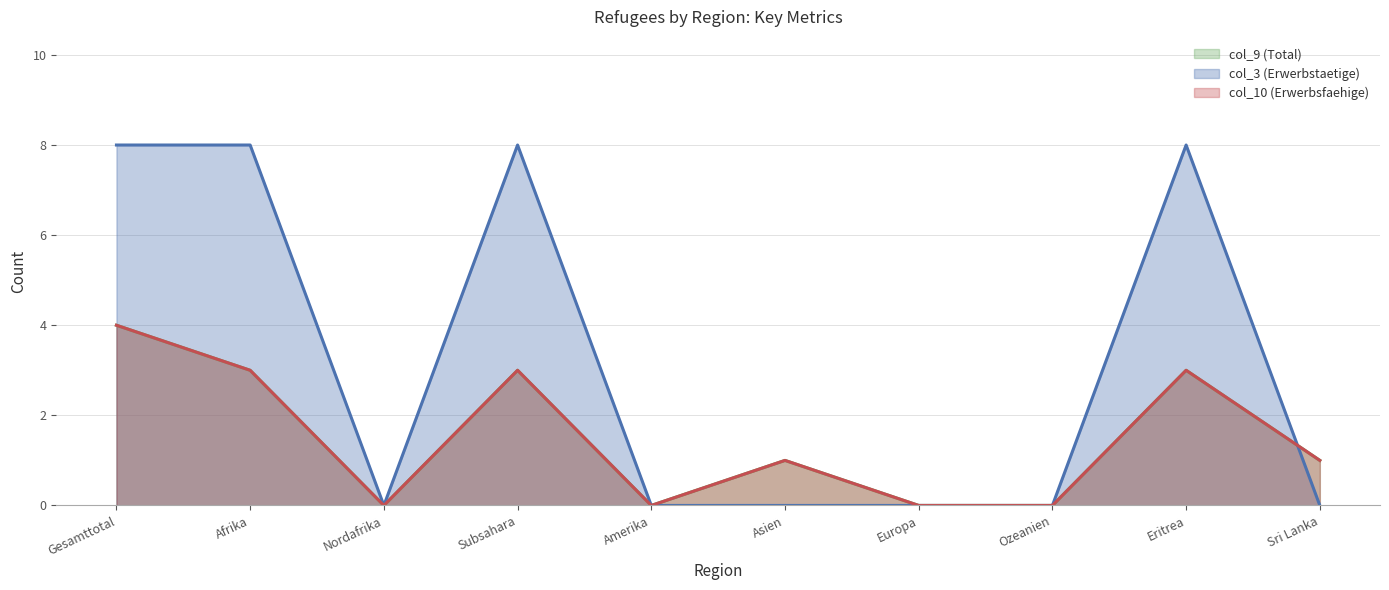

What is the highest value of the col_9 (Total) series?

4